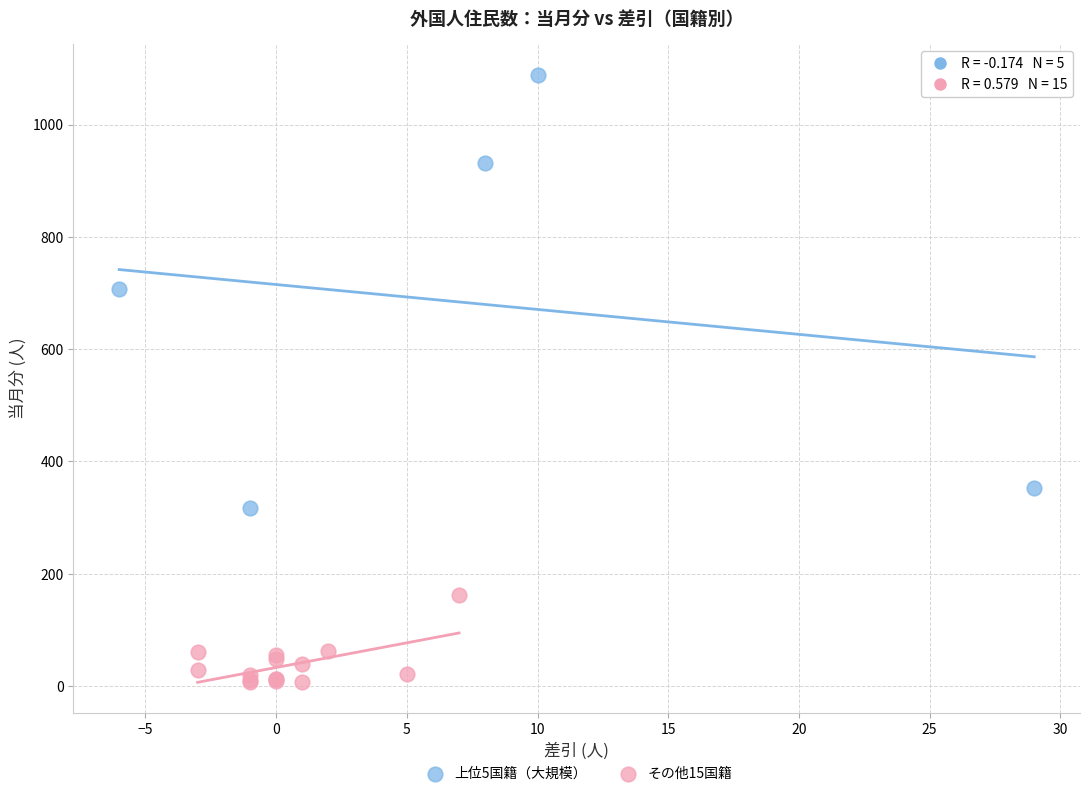

Which series reaches the minimum Y coordinate?

その他15国籍